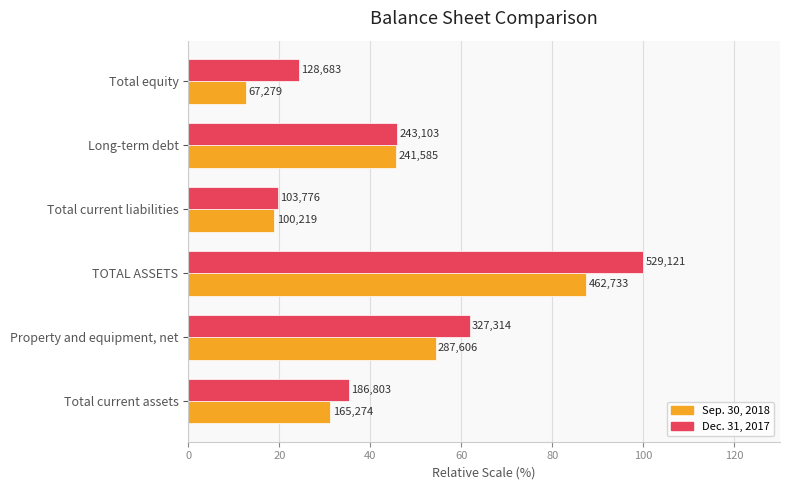

What are all the series names shown in the legend?

Sep. 30, 2018, Dec. 31, 2017